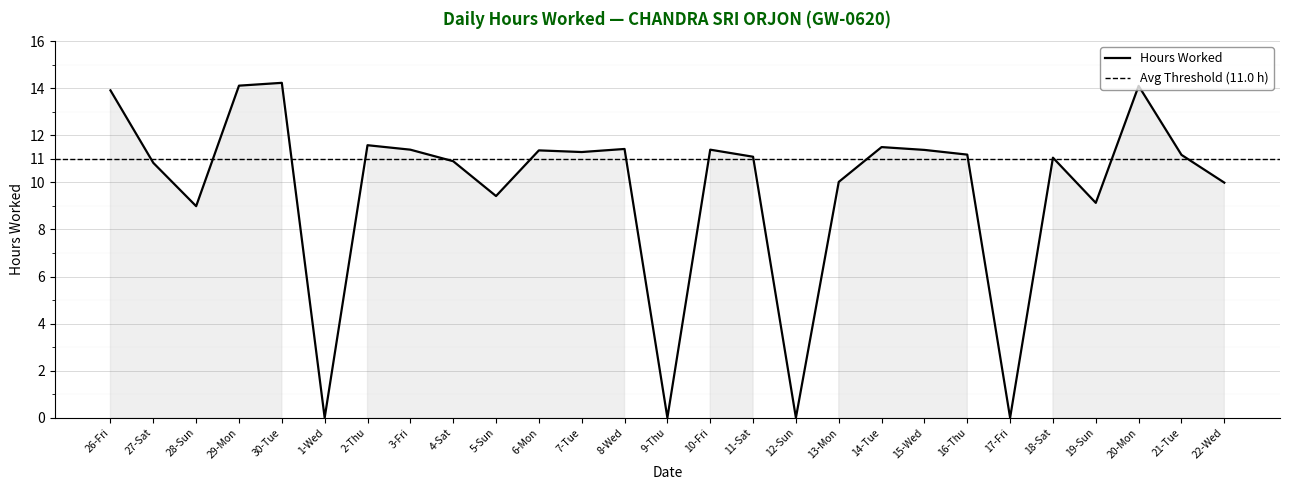

Which category has the highest value across all series?

30-Tue